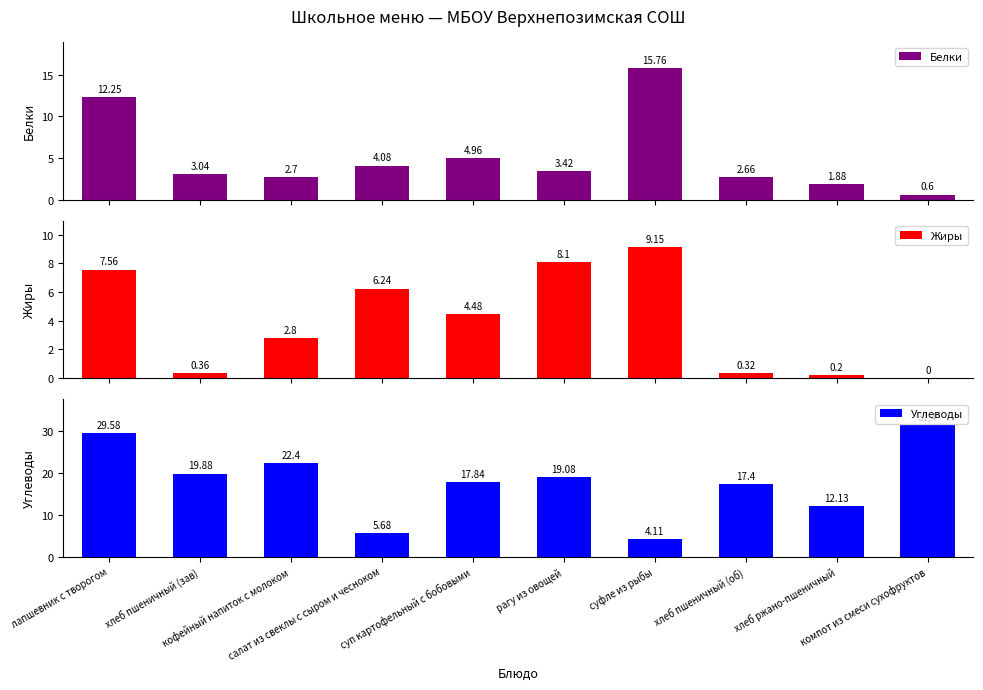

The Белки series shows 6.2 at суфле из рыбы. True or false?

False